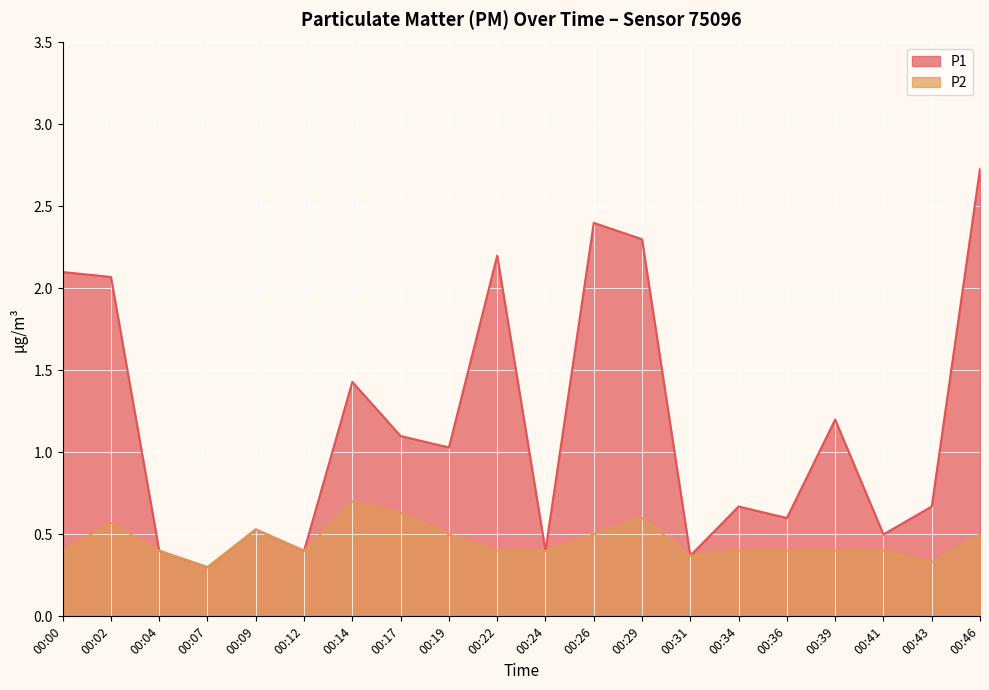

Reading left to right, transcribe all the data shown in this chart.

P1: 00:00=2.1	00:02=2.1	00:04=0.4	00:07=0.3	00:09=0.5	00:12=0.4	00:14=1.4	00:17=1.1	00:19=1.0	00:22=2.2	00:24=0.4	00:26=2.4	00:29=2.3	00:31=0.4	00:34=0.7	00:36=0.6	00:39=1.2	00:41=0.5	00:43=0.7	00:46=2.7
P2: 00:00=0.4	00:02=0.6	00:04=0.4	00:07=0.3	00:09=0.5	00:12=0.4	00:14=0.7	00:17=0.6	00:19=0.5	00:22=0.4	00:24=0.4	00:26=0.5	00:29=0.6	00:31=0.4	00:34=0.4	00:36=0.4	00:39=0.4	00:41=0.4	00:43=0.3	00:46=0.5